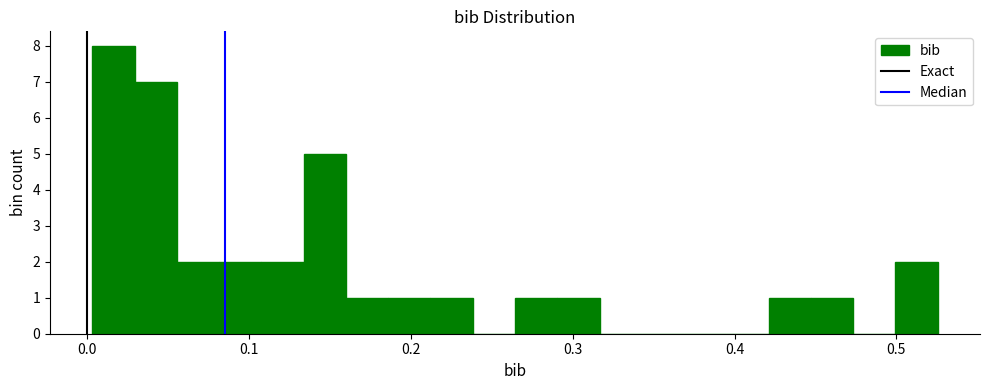

Around what value on the x-axis is the tallest bar? Give the approximate position of its centre, as read against the axis.

0.02